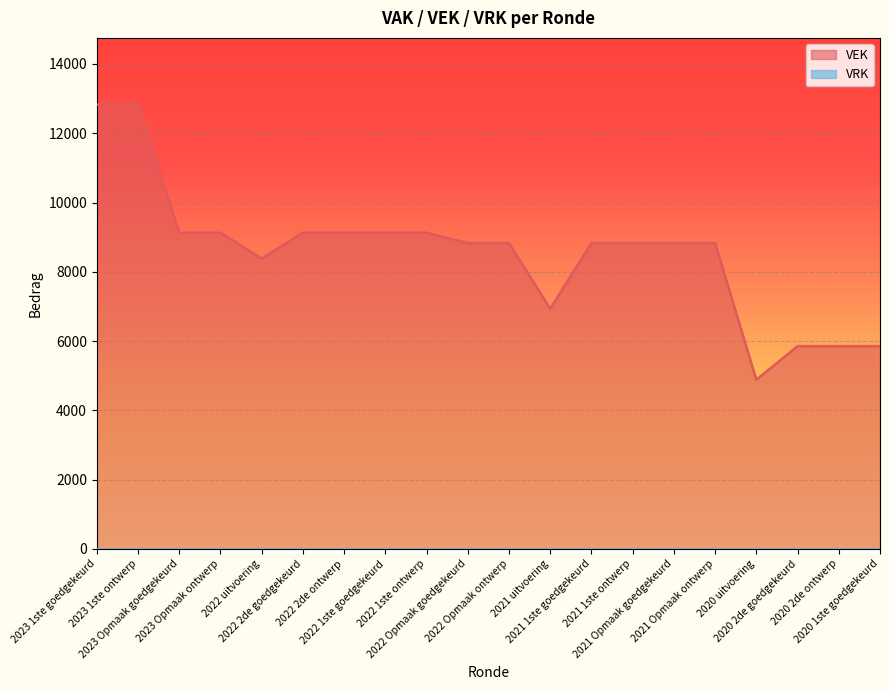

What is the minimum value shown in the chart?

0